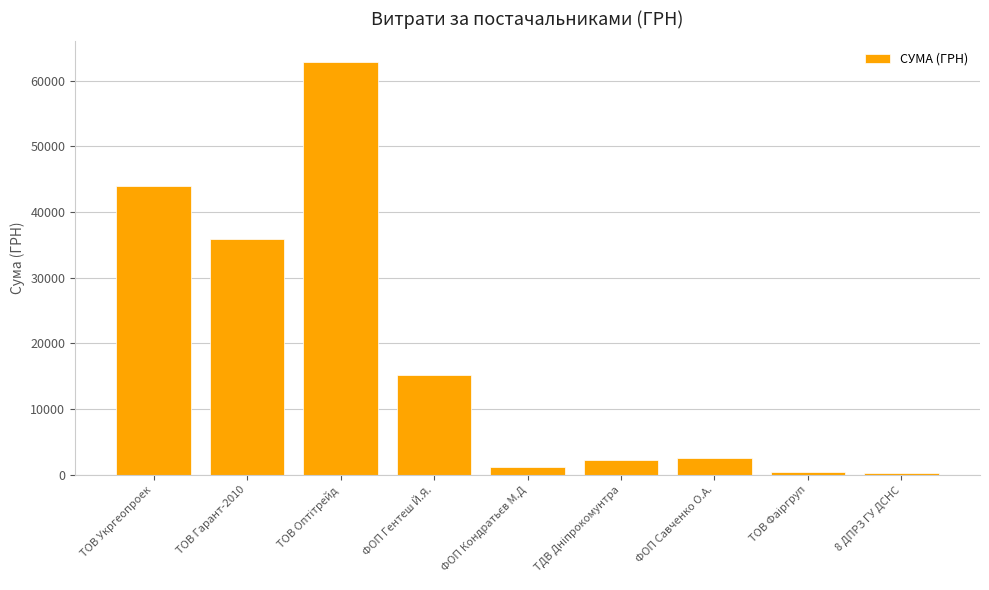

The chart shows a value of 59441.4 at ТОВ Укргеопроек. True or false?

False